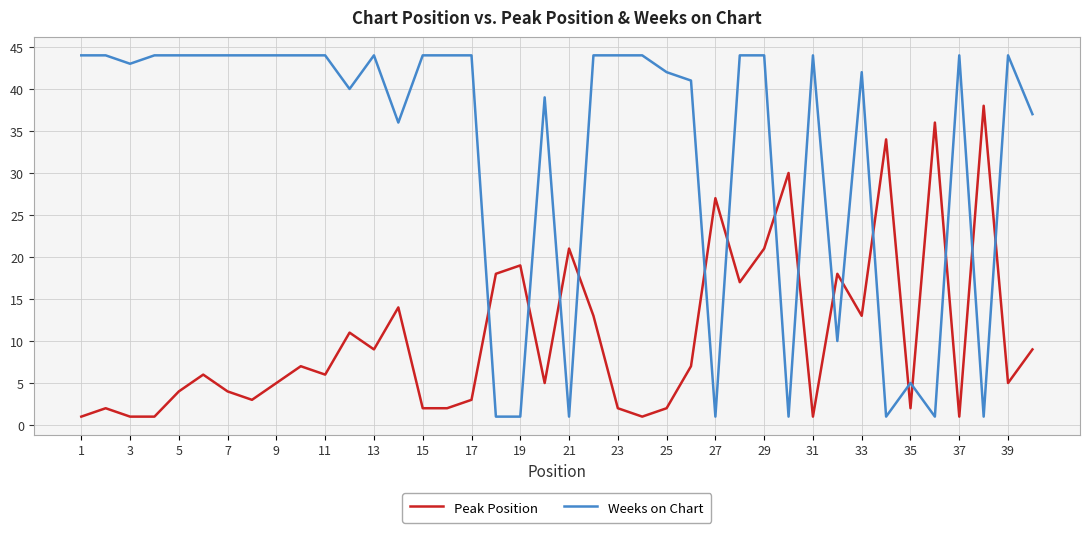

At how many categories does at least one series exceed 16?

39